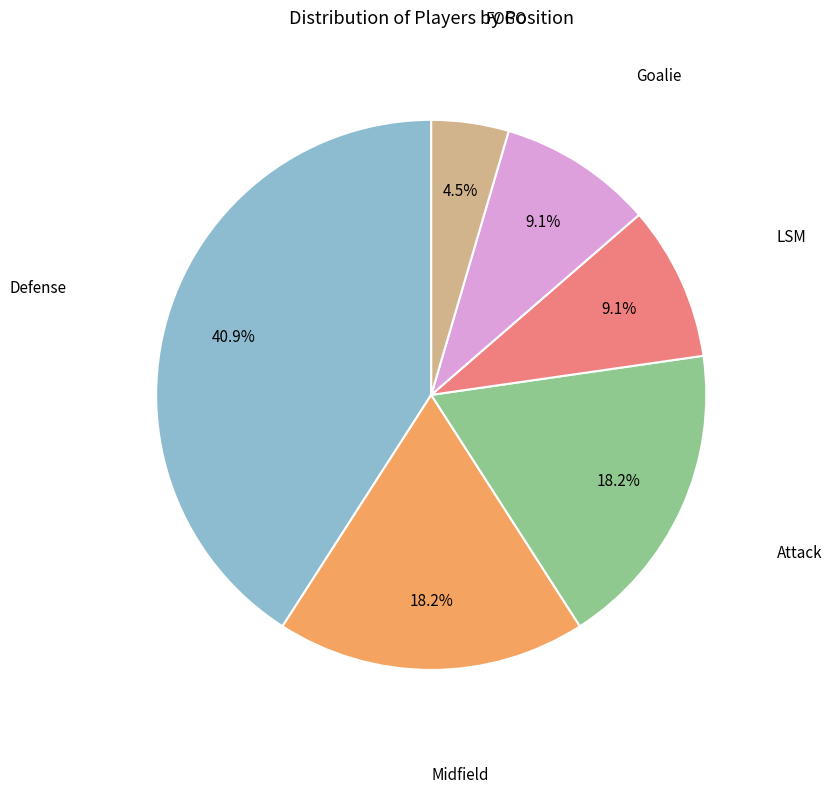

Is there a majority slice in this chart?

No